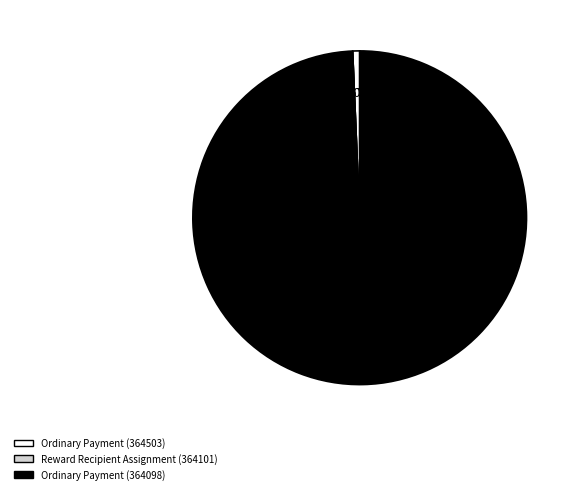

Does any single category account for the majority?

Yes